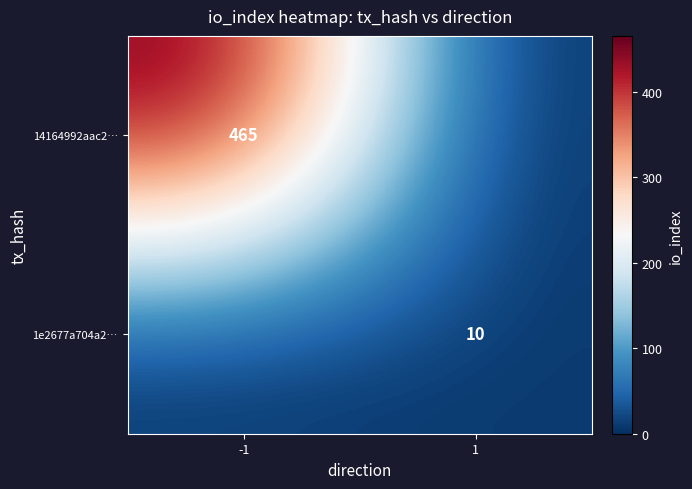

The value of 1e2677a704a2… at 1 is 10. True or false?

True